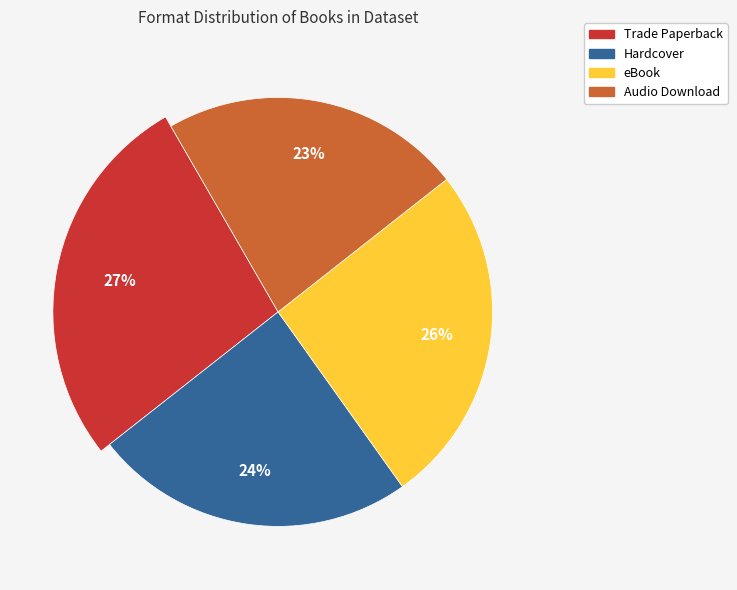

Is it true that Hardcover is 24% of the pie?

True